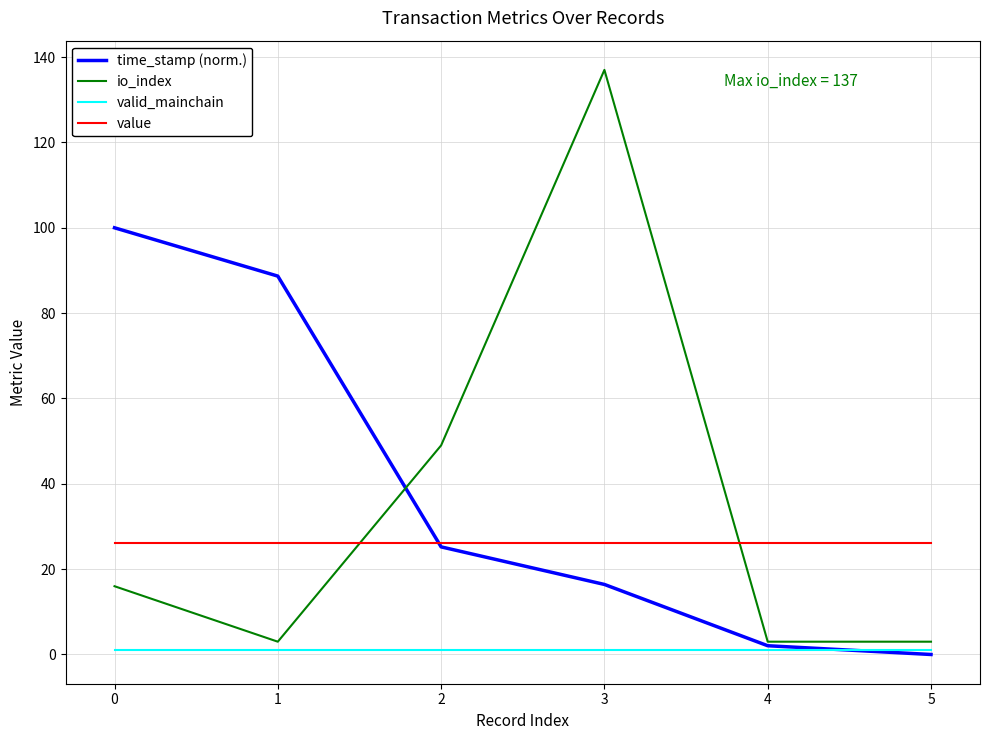

Does the chart have visible grid lines?

Yes